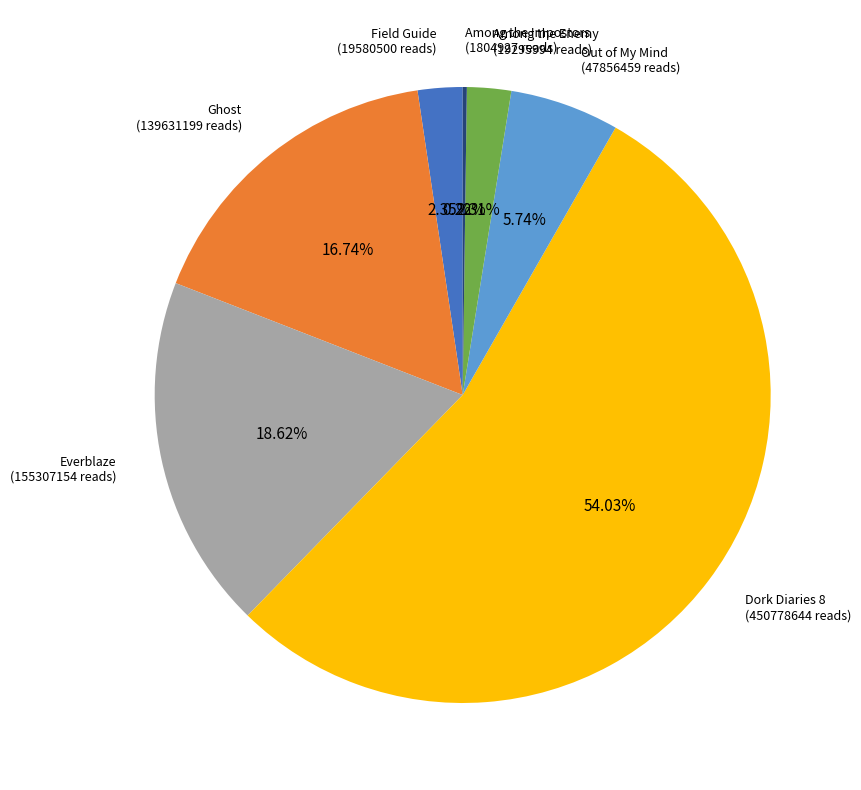

The Out of My Mind slice represents 17% of the pie. True or false?

False